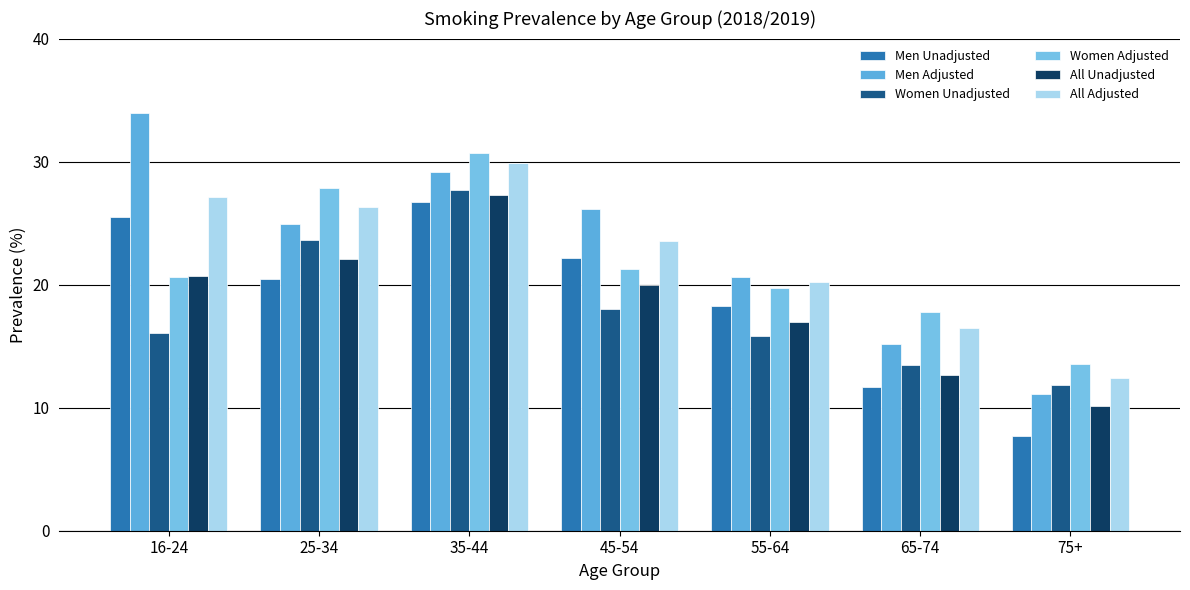

What is the minimum value shown in the chart?

7.7